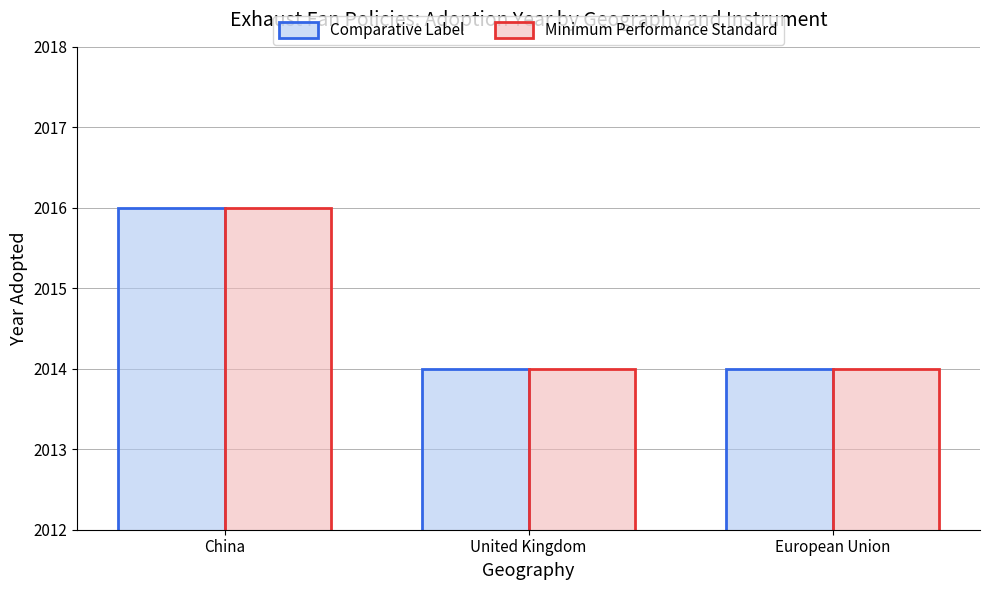

What is the total value across all series at European Union?

4028